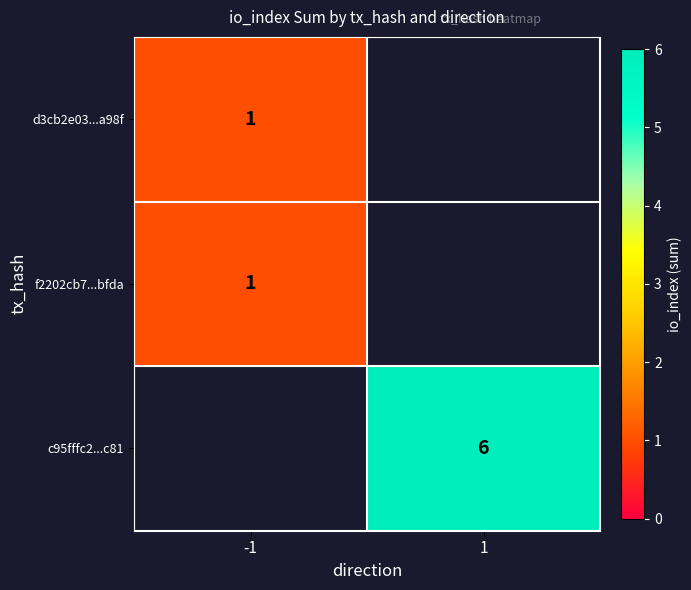

The value of d3cb2e03...a98f at -1 is 1. True or false?

True